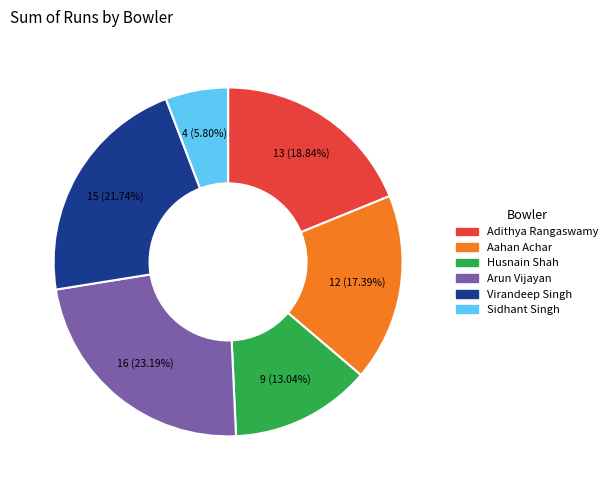

Does Aahan Achar represent more than half of the total?

No